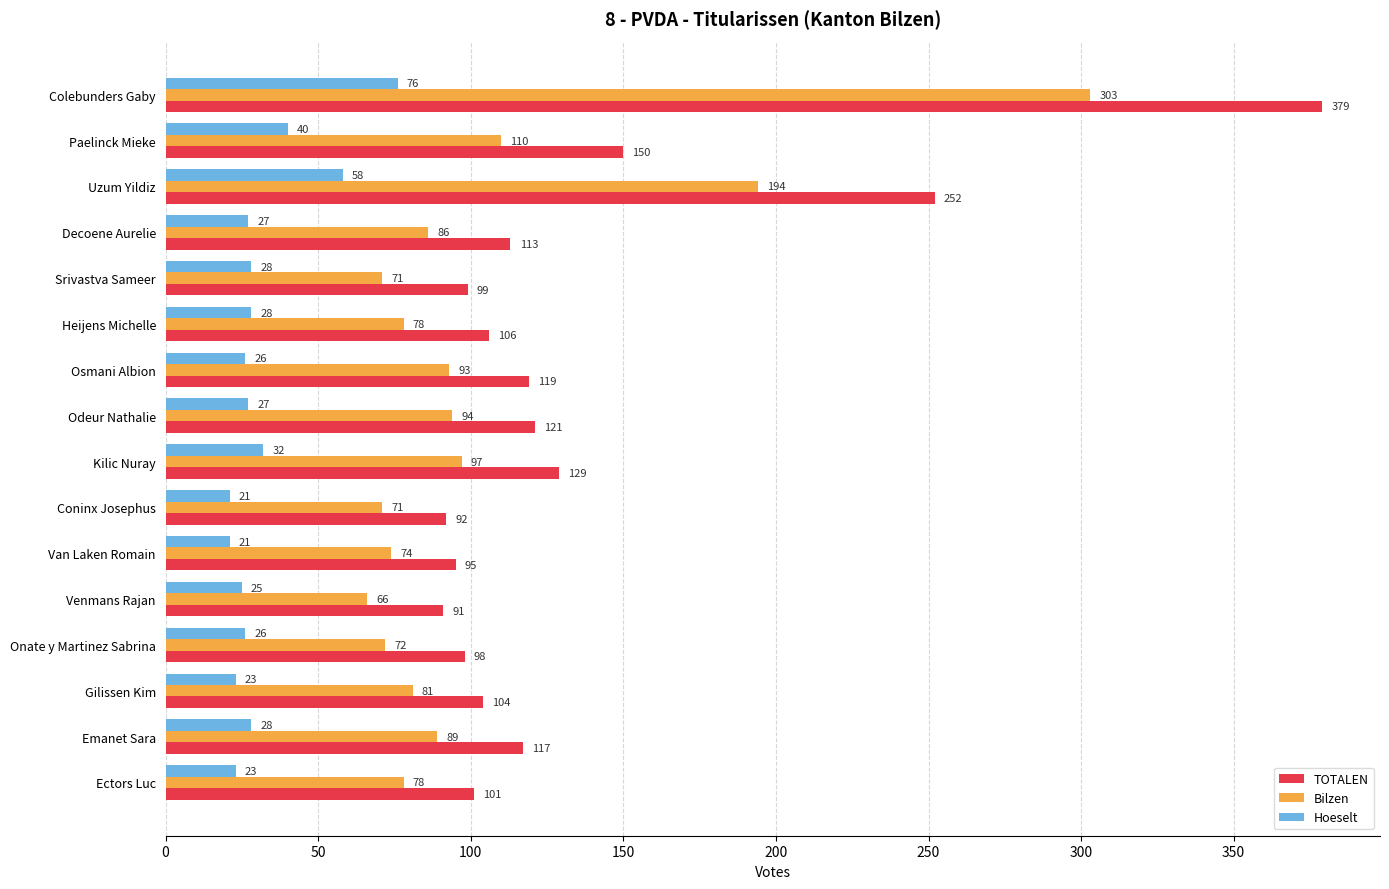

The value of Bilzen at Decoene Aurelie is 150. True or false?

False